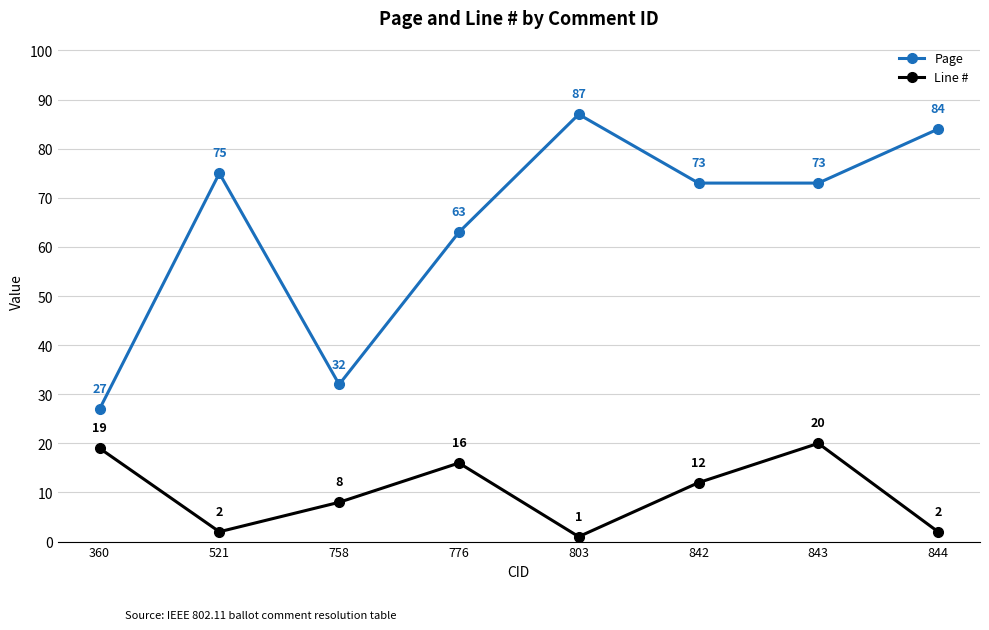

What is the difference between the highest and lowest values at 842?

61